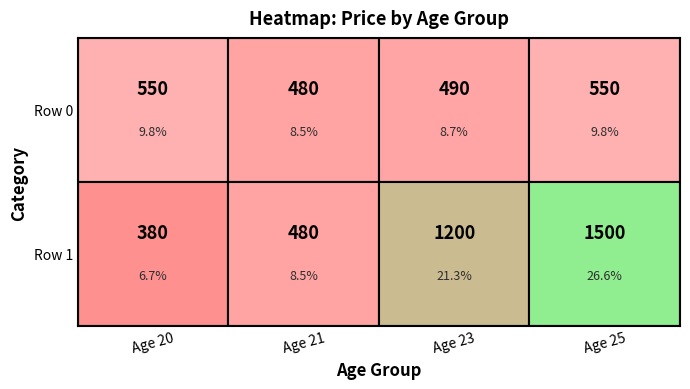

List the series in order of their peak value, lowest first.

Row 0, Row 1